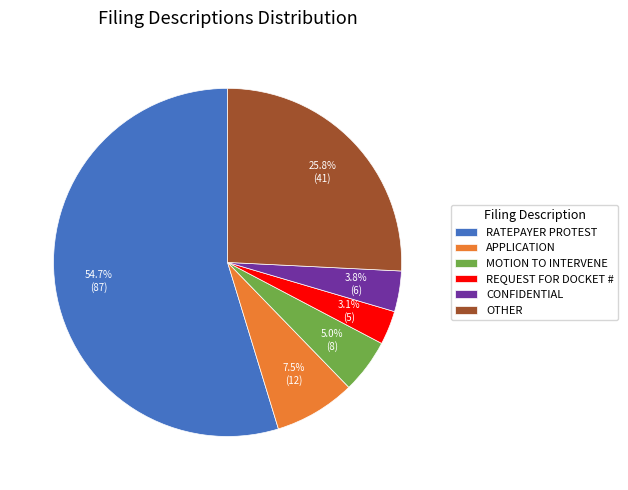

Combined, do MOTION TO INTERVENE and REQUEST FOR DOCKET # account for over 50%?

No